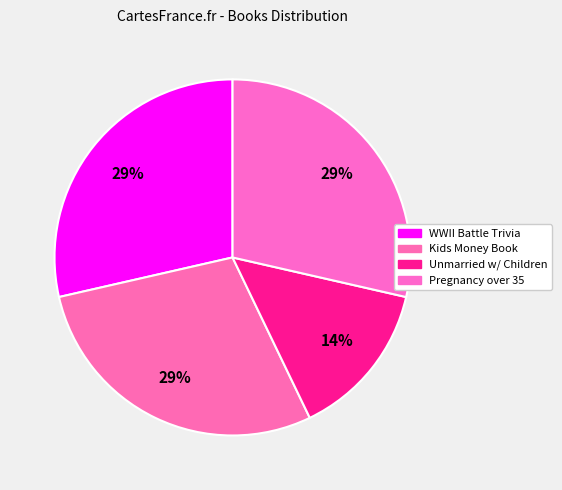

Is there any slice that represents more than half of the pie?

No